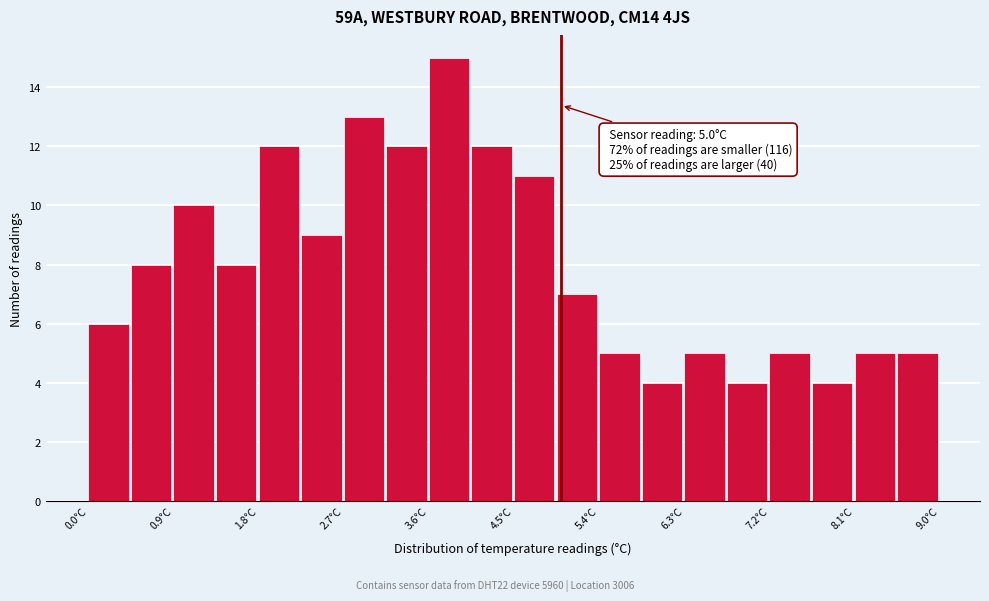

Which range on the x-axis has the tallest bar?

3.60 to 4.05